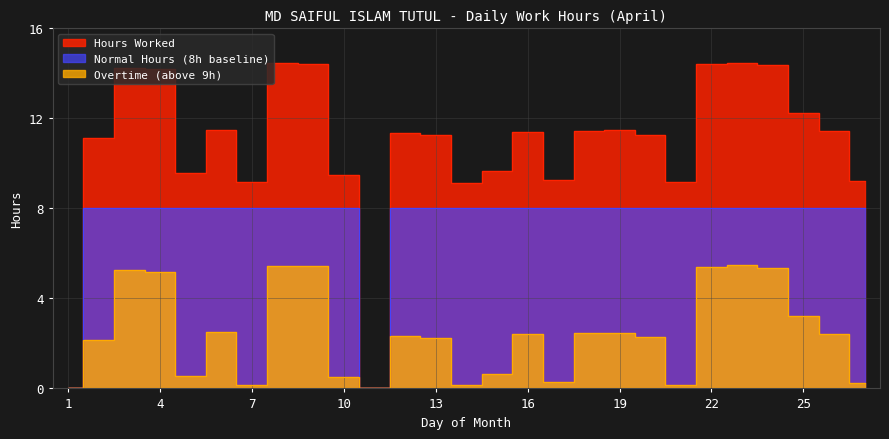

At which category does Hours Worked reach its first local peak?

3